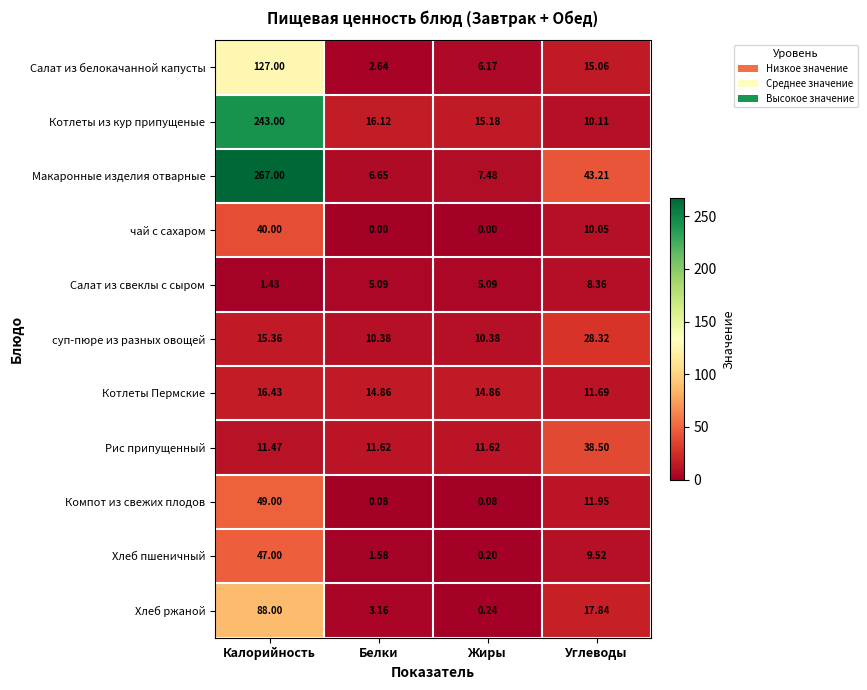

Where does the Хлеб пшеничный series first go above 9?

Калорийность